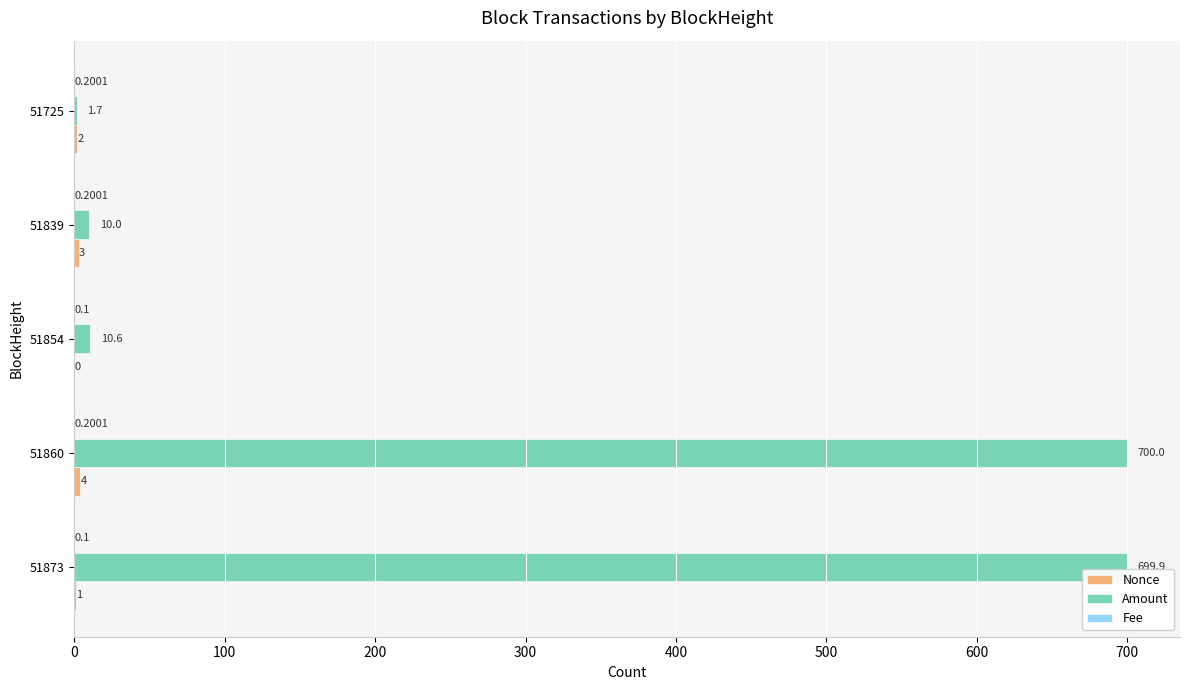

What is the sum of the Amount values at 51725 and 51873?

701.6